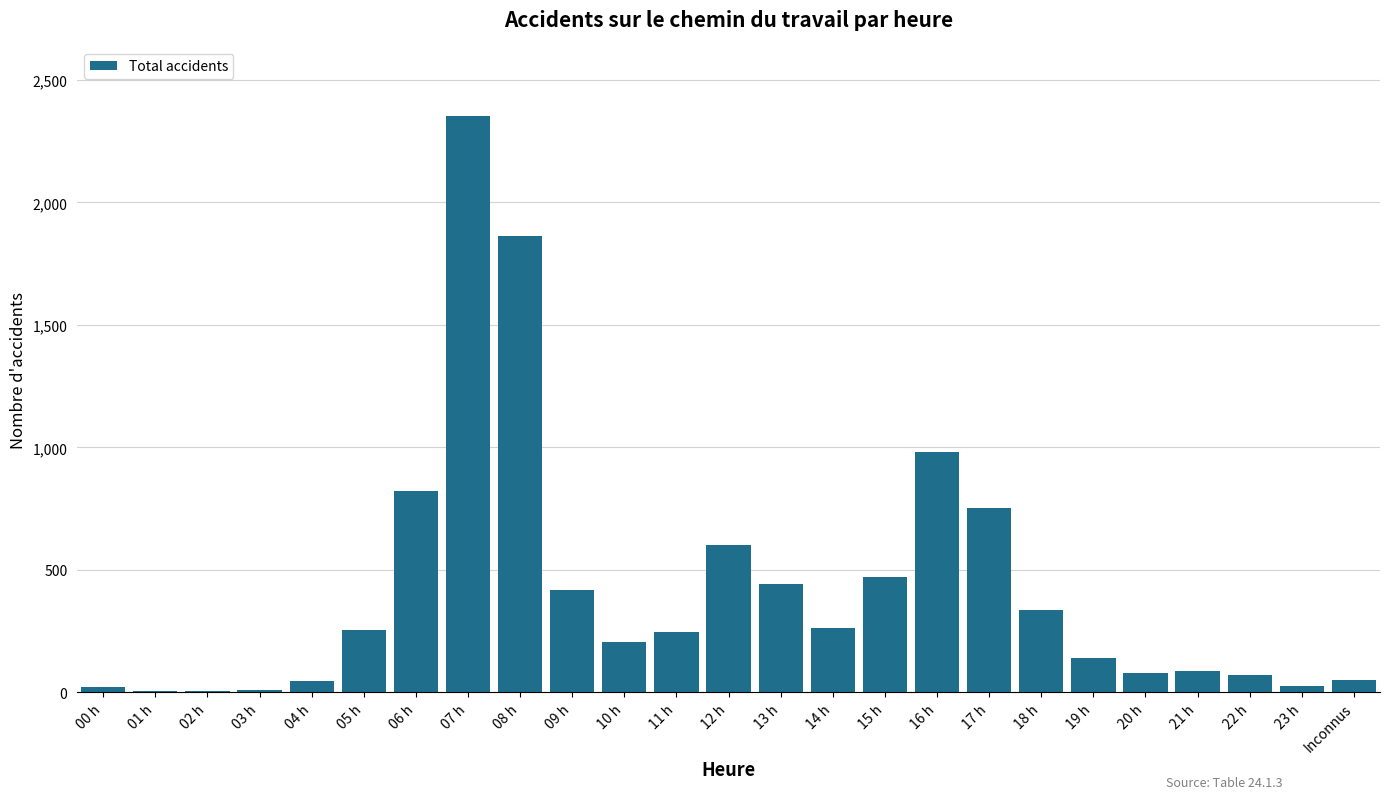

True or false: the data shows 206 at 10 h.

True